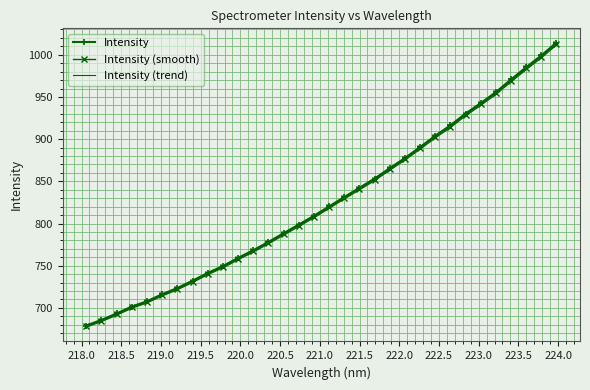

Which series has the largest range (max minus min)?

Intensity